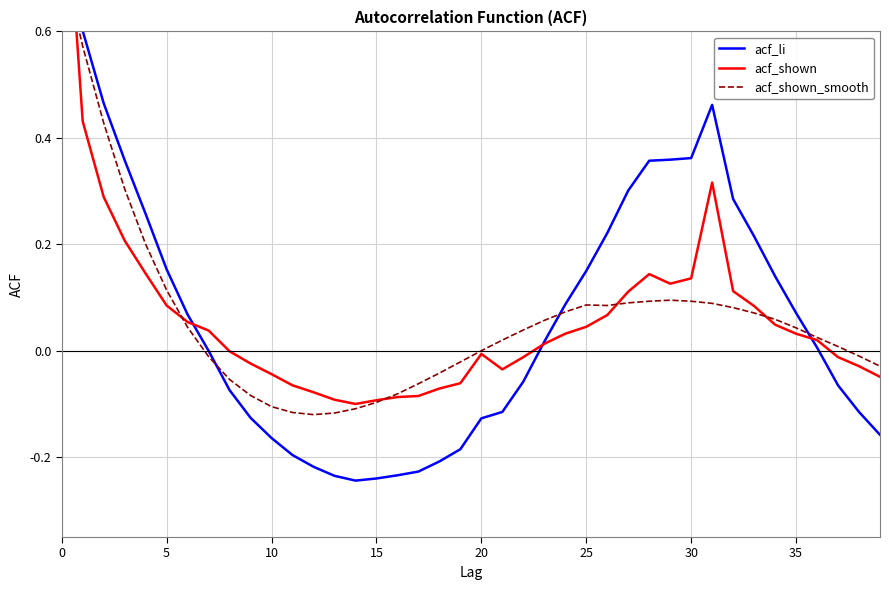

What are all the series names shown in the legend?

acf_li, acf_shown, acf_shown_smooth